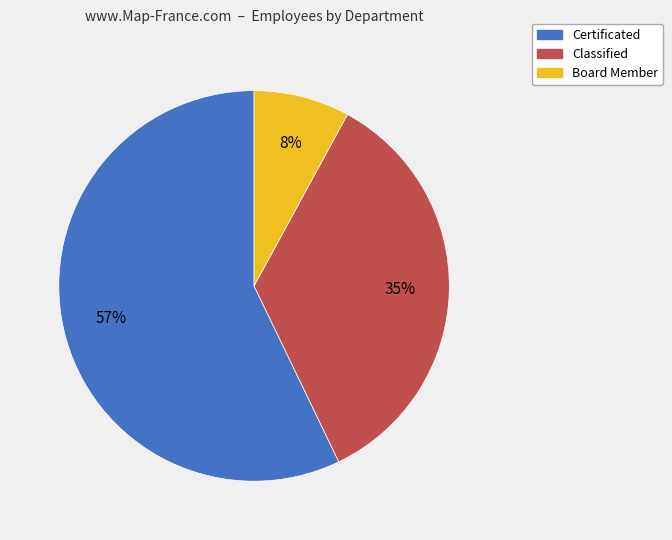

To the nearest percent, what is the difference between the Board Member and Certificated slice percentages?

49%